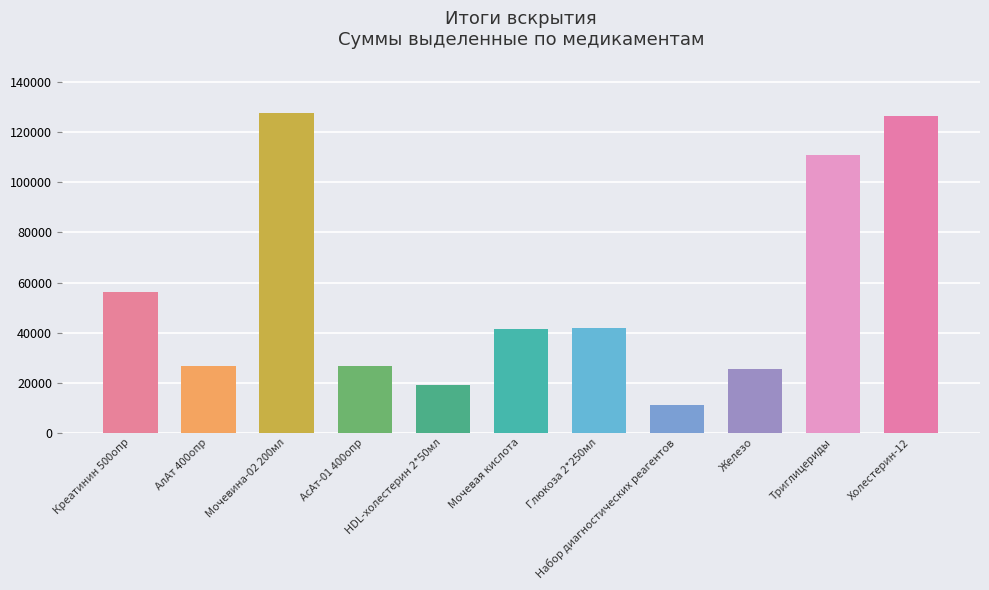

Count the number of categories in the chart.

11